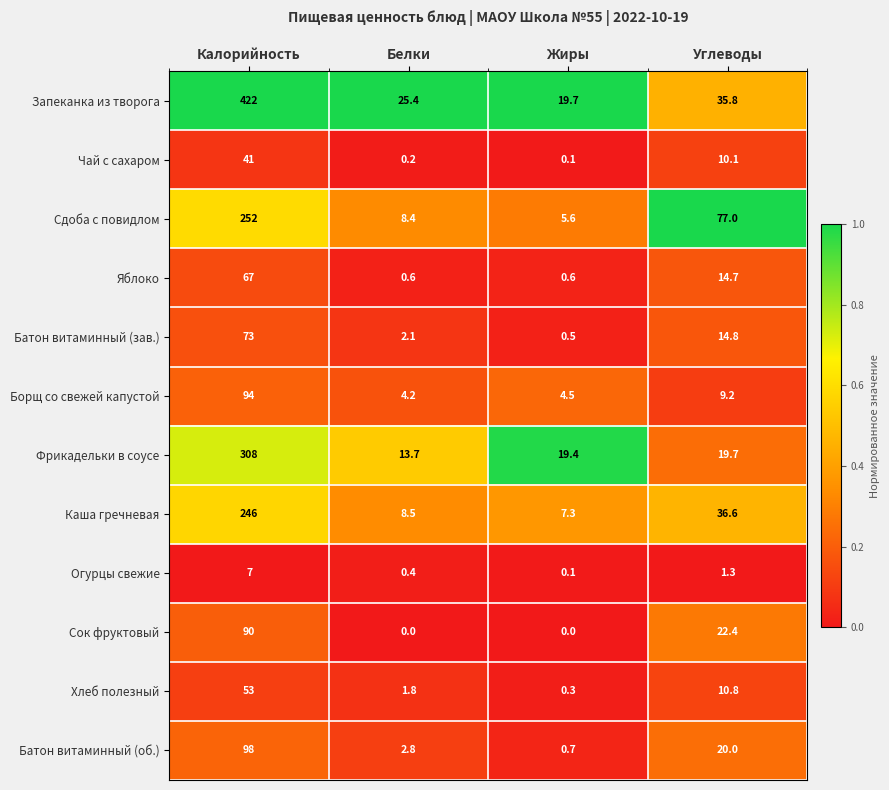

At Углеводы, list the series in order from smallest to largest.

Огурцы свежие, Борщ со свежей капустой, Чай с сахаром, Хлеб полезный, Яблоко, Батон витаминный (зав.), Фрикадельки в соусе, Батон витаминный (об.), Сок фруктовый, Запеканка из творога, Каша гречневая, Сдоба с повидлом